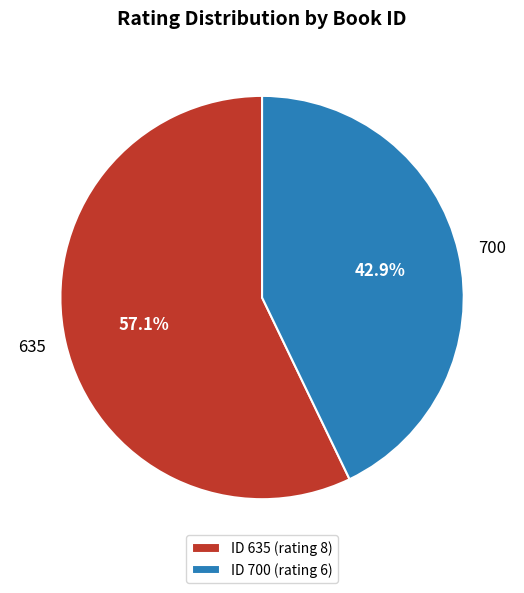

What percentage is the 700 slice, to the nearest percent?

43%